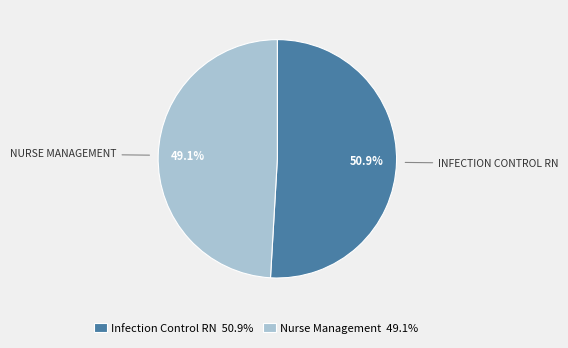

What percentage do Infection Control RN and Nurse Management together represent?

100.0%